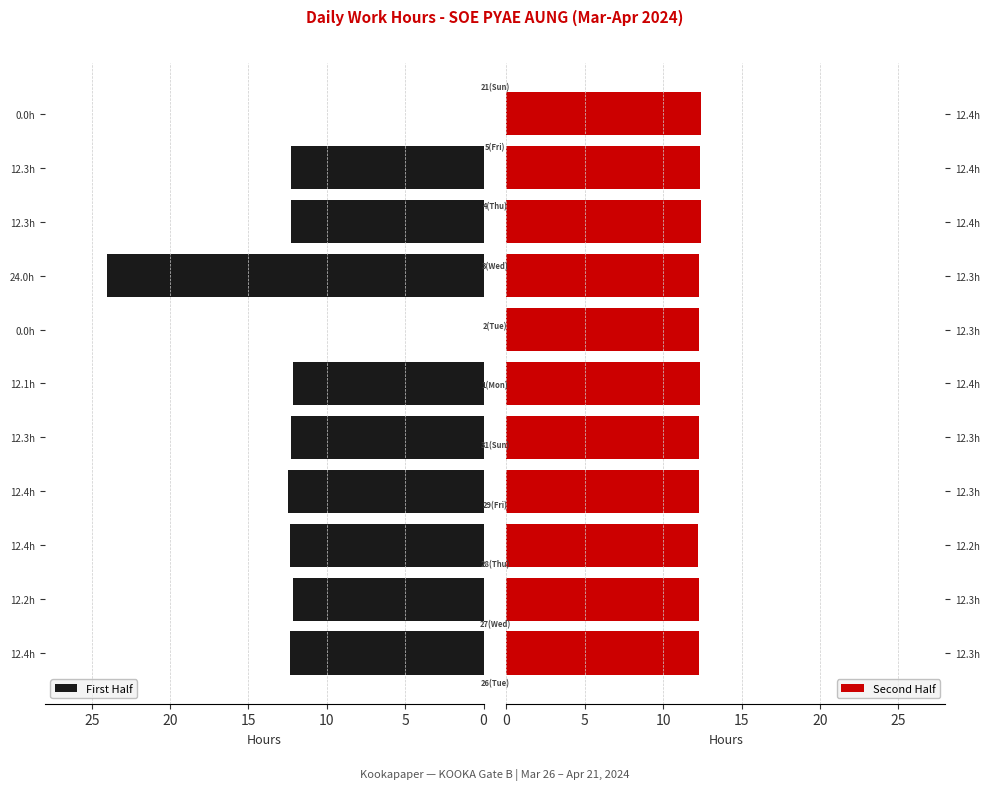

Reading left to right, list all the values displayed in this chart.

First Half: 12.4	12.2	12.4	12.4	12.3	12.1	0.0	24.0	12.3	12.3	0.0
Second Half: 12.3	12.3	12.2	12.3	12.3	12.4	12.3	12.3	12.4	12.4	12.4